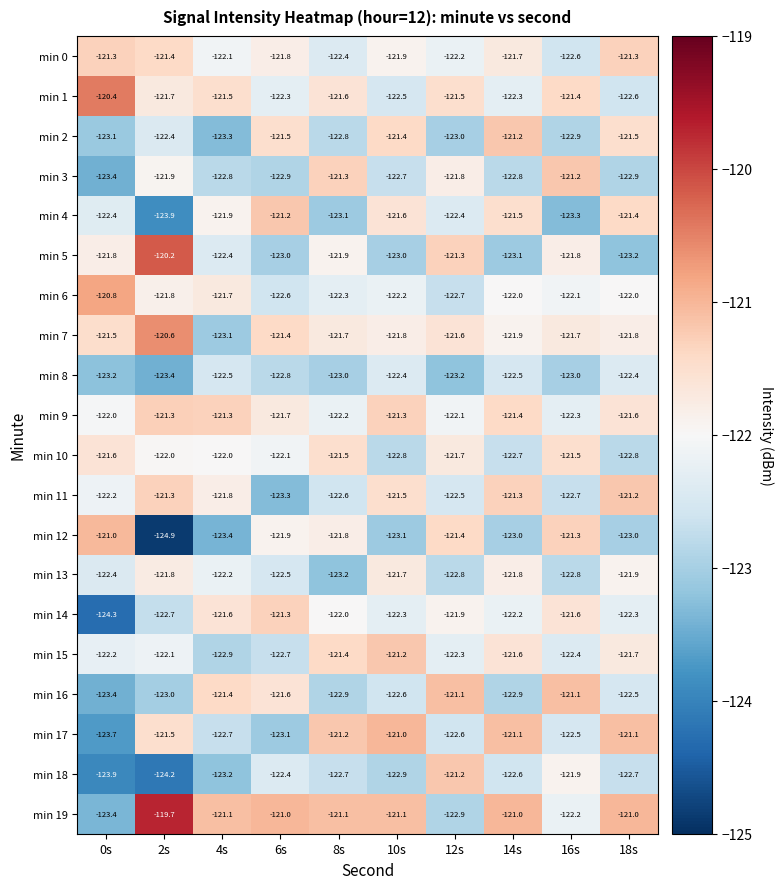

Where is min 5 nearest to the value -121?

12s